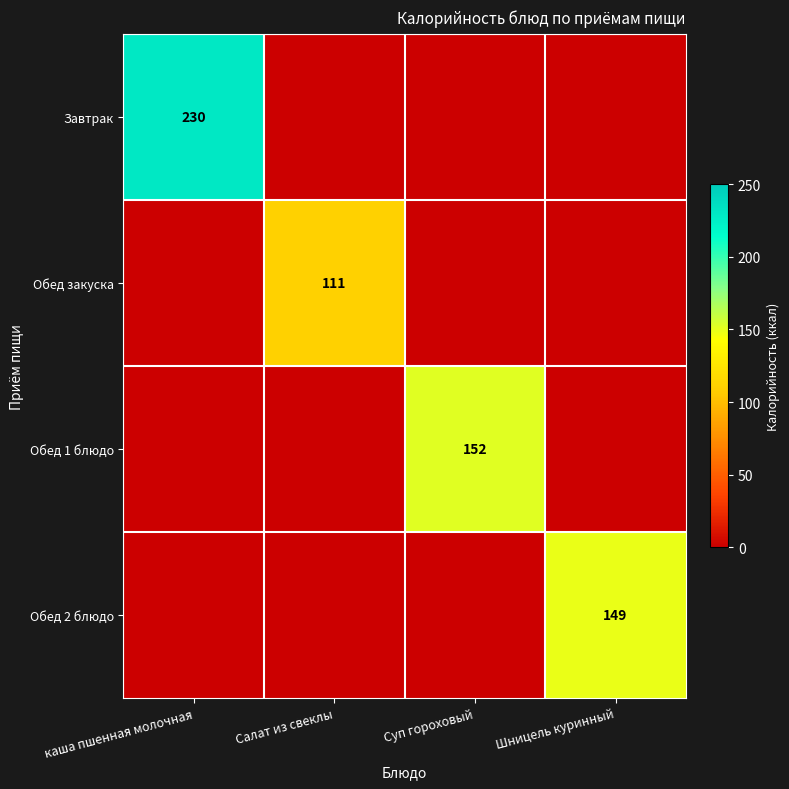

Is it true that Обед закуска equals 111 at Салат из свеклы?

True